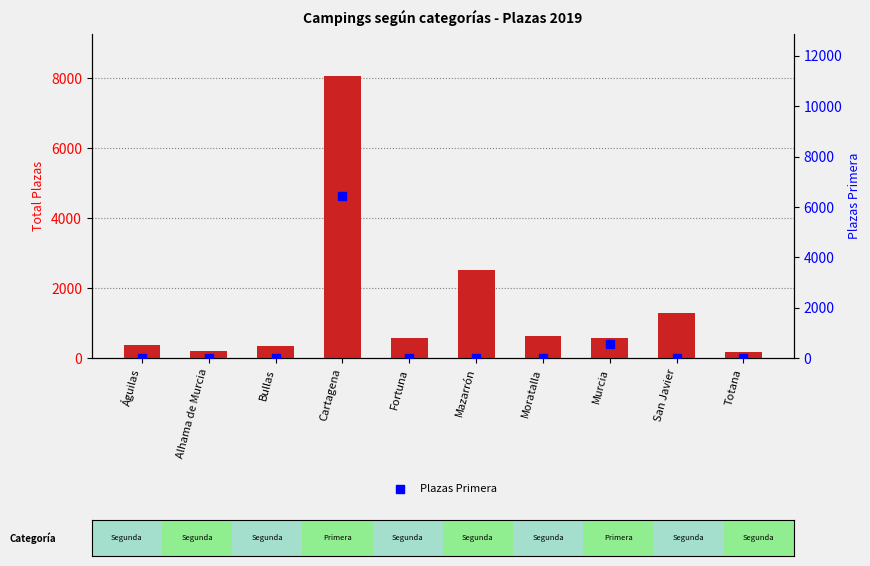

What is the total value across all series at Murcia?

1134